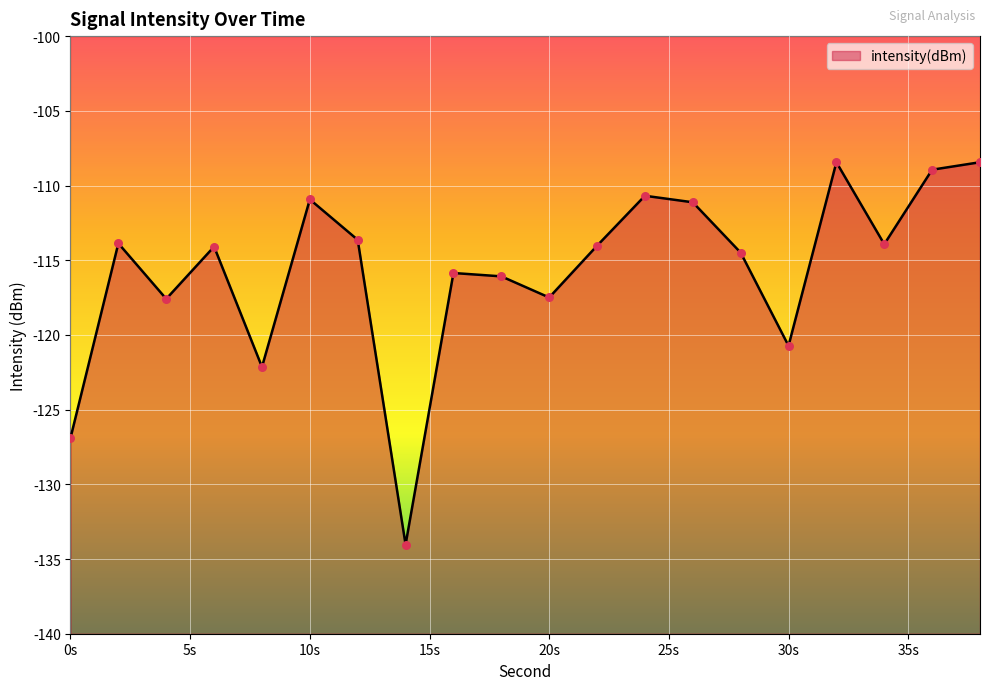

Between 8 and 28, which is larger?

28